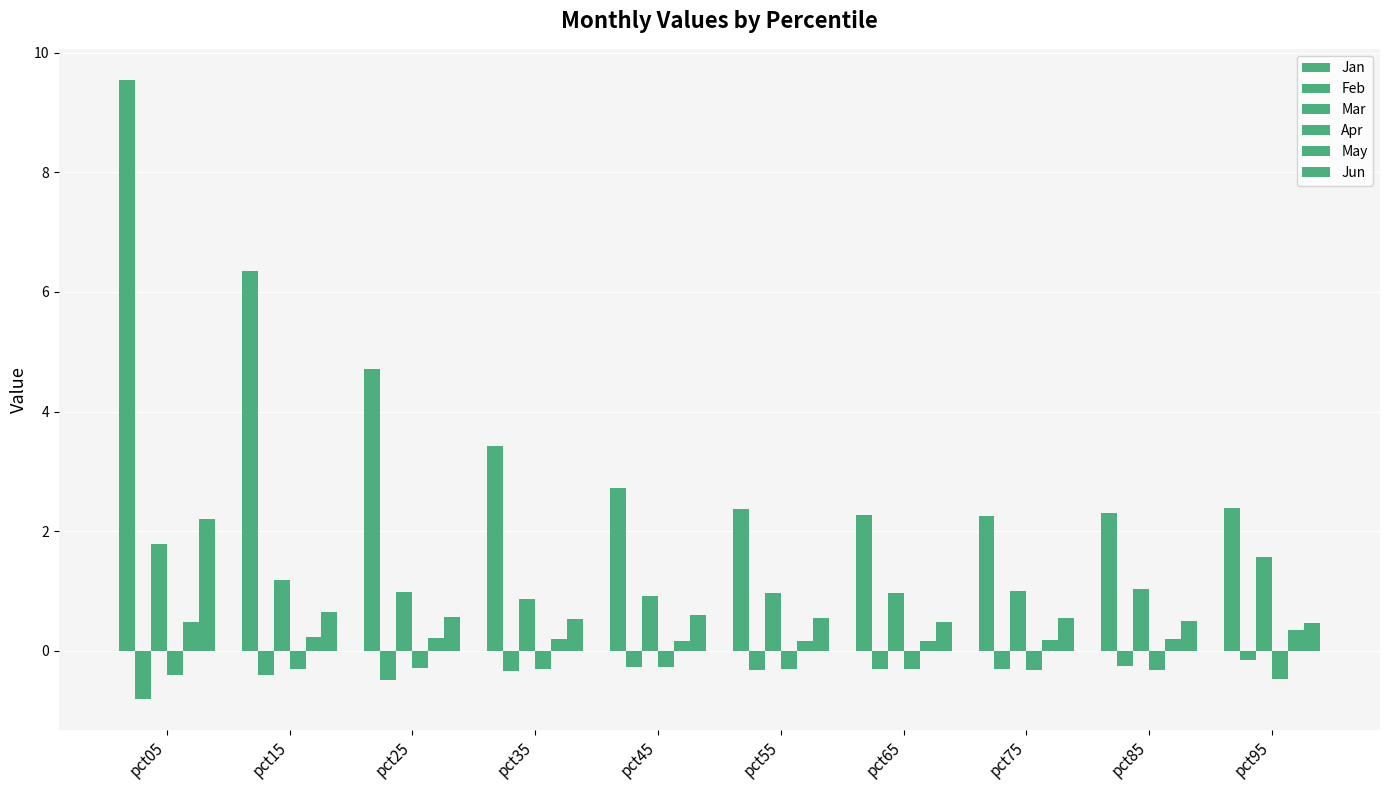

Reading left to right, what are all the values shown in this chart?

Jan: pct05=9.5	pct15=6.4	pct25=4.7	pct35=3.4	pct45=2.7	pct55=2.4	pct65=2.3	pct75=2.3	pct85=2.3	pct95=2.4
Feb: pct05=-0.8	pct15=-0.4	pct25=-0.5	pct35=-0.3	pct45=-0.3	pct55=-0.3	pct65=-0.3	pct75=-0.3	pct85=-0.3	pct95=-0.2
Mar: pct05=1.8	pct15=1.2	pct25=1.0	pct35=0.9	pct45=0.9	pct55=1.0	pct65=1.0	pct75=1.0	pct85=1.0	pct95=1.6
Apr: pct05=-0.4	pct15=-0.3	pct25=-0.3	pct35=-0.3	pct45=-0.3	pct55=-0.3	pct65=-0.3	pct75=-0.3	pct85=-0.3	pct95=-0.5
May: pct05=0.5	pct15=0.2	pct25=0.2	pct35=0.2	pct45=0.2	pct55=0.2	pct65=0.2	pct75=0.2	pct85=0.2	pct95=0.3
Jun: pct05=2.2	pct15=0.6	pct25=0.6	pct35=0.5	pct45=0.6	pct55=0.6	pct65=0.5	pct75=0.5	pct85=0.5	pct95=0.5